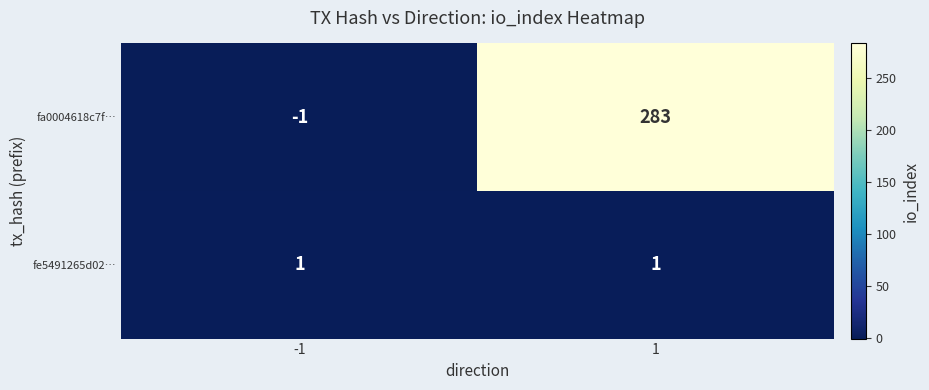

List the series in order of their overall mean, highest first.

fa0004618c7f…, fe5491265d02…